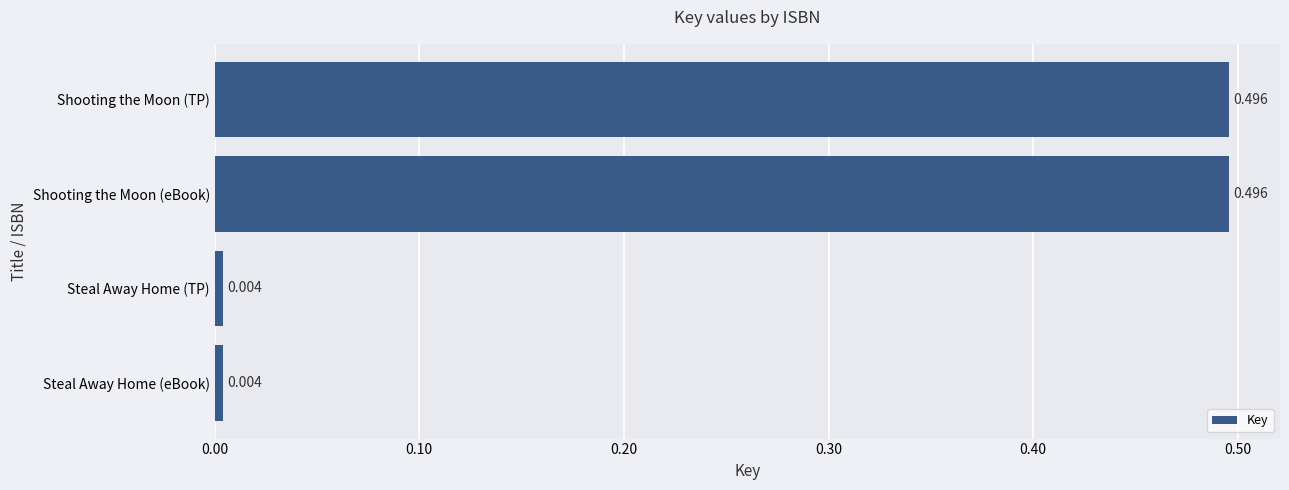

What is the label of the 4th bar from the top?

Steal Away Home (eBook)